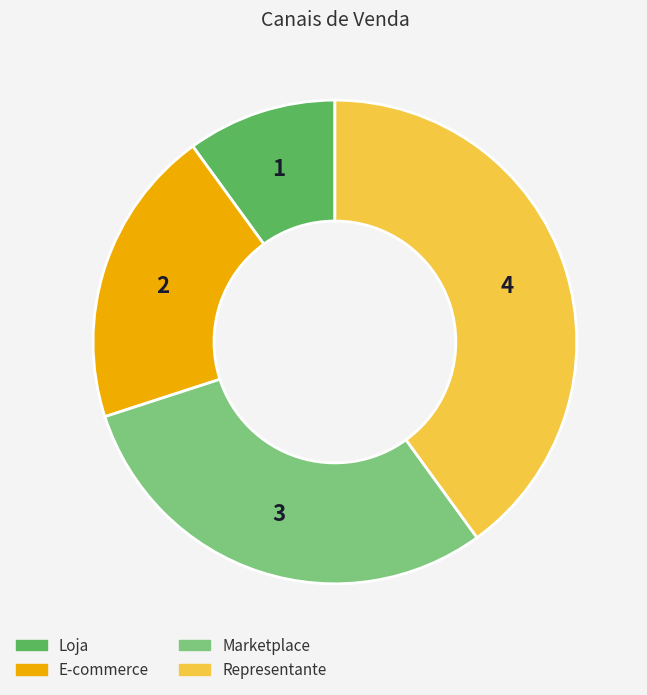

Between Marketplace and Representante, which is larger?

Representante